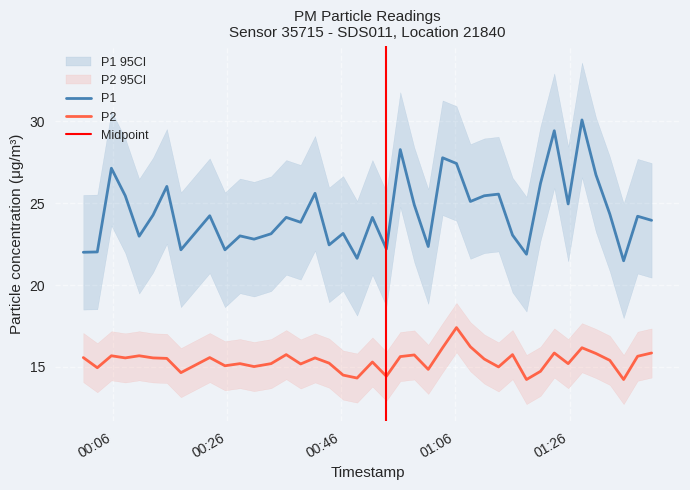

What are all the series names shown in the legend?

P1, P2